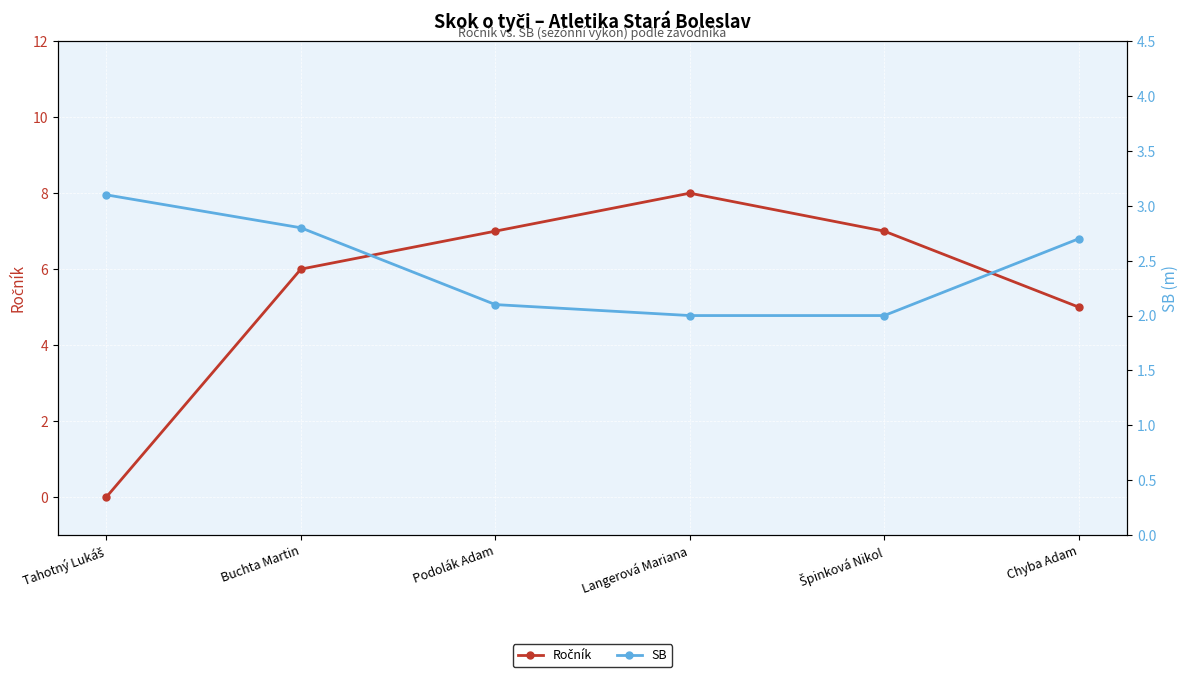

True or false: Ročník has more than 0 points higher than both neighbors.

True